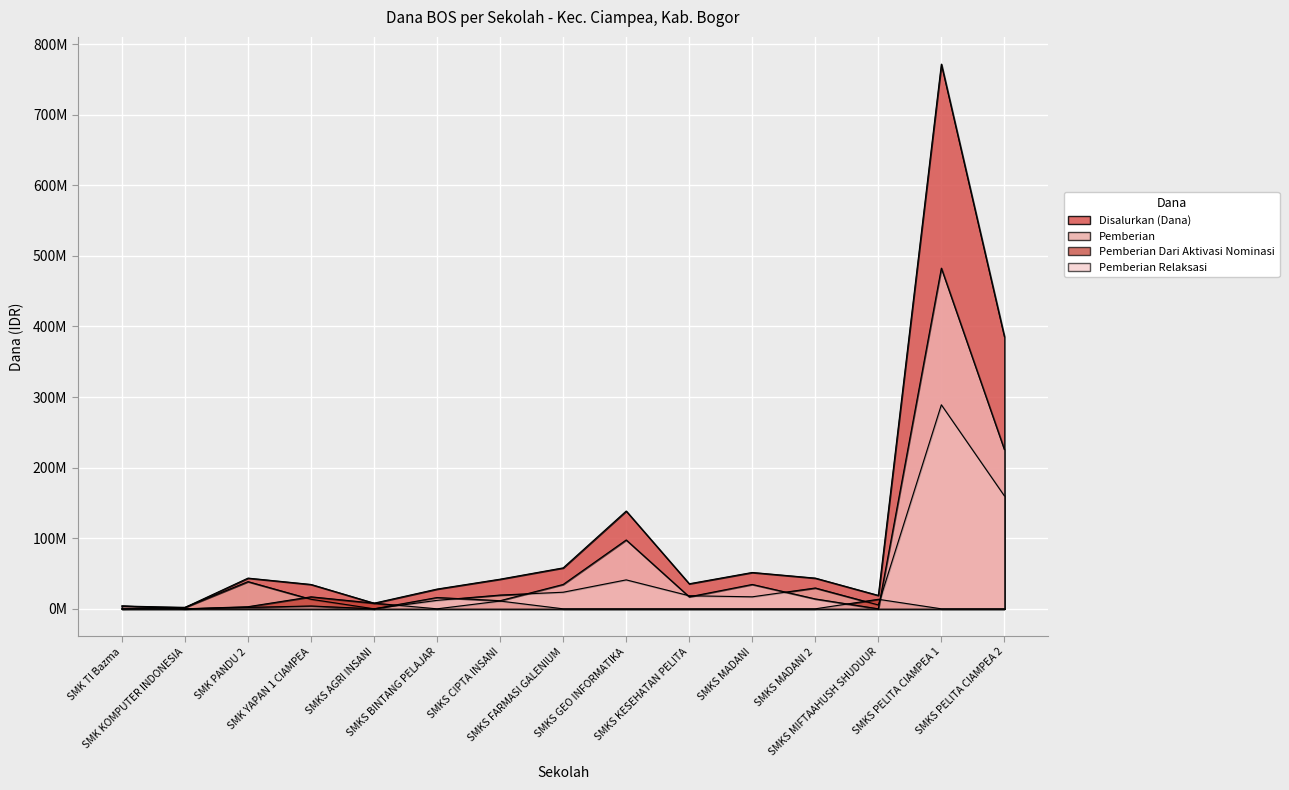

What is the maximum value for Pemberian Dari Aktivasi Nominasi?

17000000